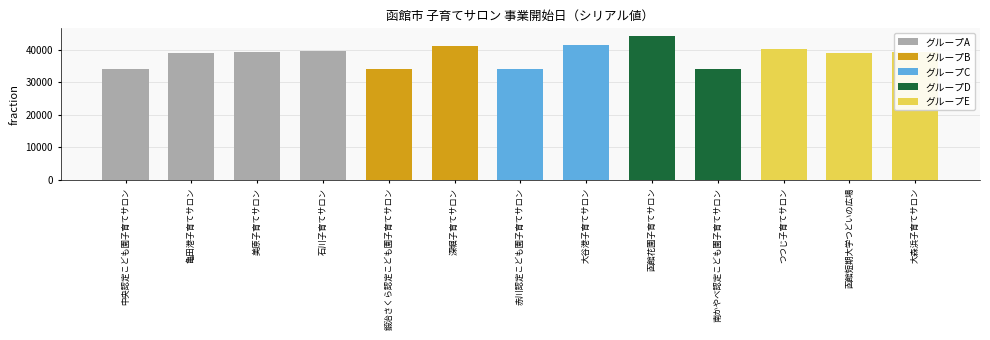

How many values are below 39173?

6